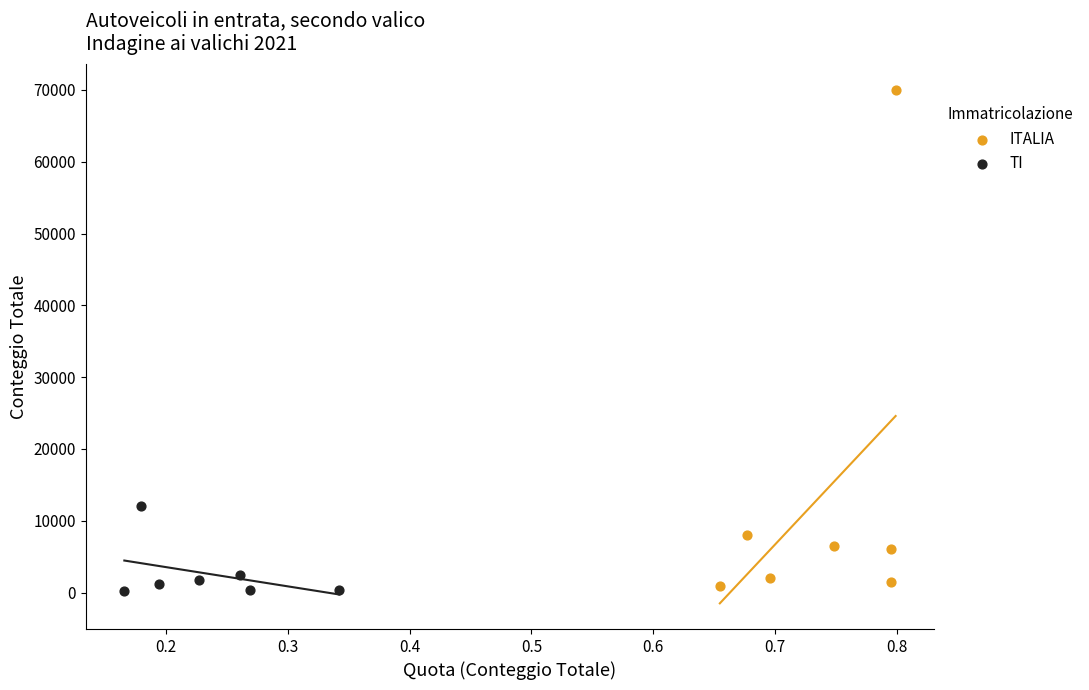

Which series has the largest Y range (max minus min)?

ITALIA